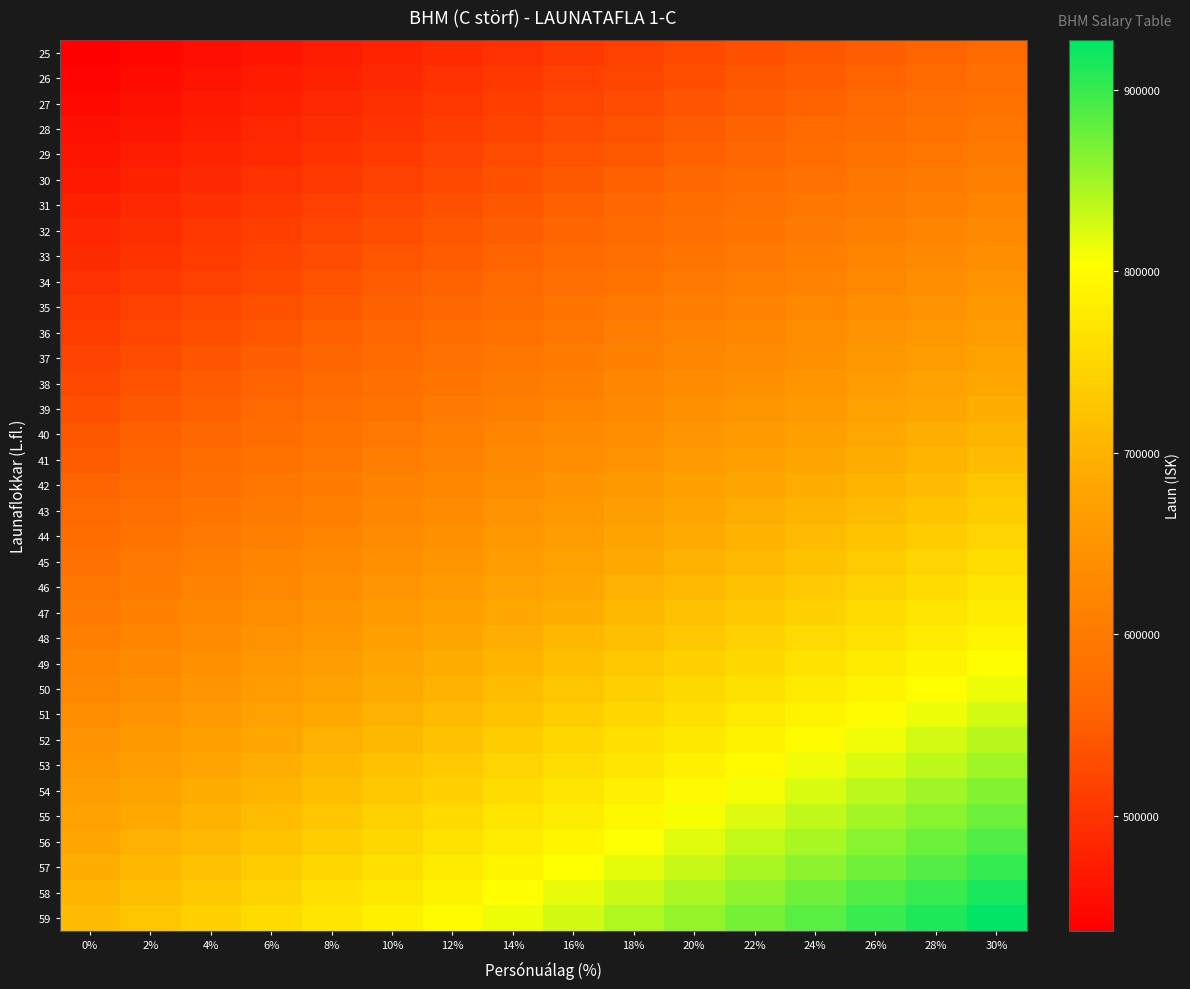

Reading right to left, transcribe all the data shown in this chart.

25: 30%=567853	28%=559117	26%=550381	24%=541644	22%=532908	20%=524172	18%=515436	16%=506700	14%=497963	12%=489227	10%=480491	8%=471755	6%=463019	4%=454282	2%=445546	0%=436810
26: 30%=576039	28%=567177	26%=558315	24%=549453	22%=540591	20%=531728	18%=522866	16%=514004	14%=505142	12%=496280	10%=487418	8%=478556	6%=469693	4%=460831	2%=451969	0%=443107
27: 30%=584350	28%=575360	26%=566370	24%=557380	22%=548390	20%=539400	18%=530410	16%=521420	14%=512430	12%=503440	10%=494450	8%=485460	6%=476470	4%=467480	2%=458490	0%=449500
28: 30%=592783	28%=583663	26%=574544	24%=565424	22%=556304	20%=547184	18%=538065	16%=528945	14%=519825	12%=510705	10%=501586	8%=492466	6%=483346	4%=474226	2%=465107	0%=455987
29: 30%=601344	28%=592092	26%=582841	24%=573589	22%=564338	20%=555086	18%=545835	16%=536584	14%=527332	12%=518081	10%=508829	8%=499578	6%=490326	4%=481075	2%=471823	0%=462572
30: 30%=610032	28%=600646	26%=591261	24%=581876	22%=572491	20%=563106	18%=553721	16%=544336	14%=534951	12%=525566	10%=516181	8%=506795	6%=497410	4%=488025	2%=478640	0%=469255
31: 30%=618851	28%=609330	26%=599809	24%=590288	22%=580768	20%=571247	18%=561726	16%=552205	14%=542684	12%=533164	10%=523643	8%=514122	6%=504601	4%=495081	2%=485560	0%=476039
32: 30%=627803	28%=618144	26%=608486	24%=598827	22%=589169	20%=579510	18%=569852	16%=560193	14%=550535	12%=540876	10%=531218	8%=521559	6%=511901	4%=502242	2%=492584	0%=482925
33: 30%=636887	28%=627089	26%=617290	24%=607492	22%=597694	20%=587896	18%=578097	16%=568299	14%=558501	12%=548703	10%=538904	8%=529106	6%=519308	4%=509510	2%=499711	0%=489913
34: 30%=646110	28%=636170	26%=626230	24%=616290	22%=606350	20%=596410	18%=586469	16%=576529	14%=566589	12%=556649	10%=546709	8%=536769	6%=526828	4%=516888	2%=506948	0%=497008
35: 30%=655470	28%=645386	26%=635302	24%=625218	22%=615134	20%=605050	18%=594965	16%=584881	14%=574797	12%=564713	10%=554629	8%=544545	6%=534460	4%=524376	2%=514292	0%=504208
36: 30%=664970	28%=654739	26%=644509	24%=634279	22%=624048	20%=613818	18%=603588	16%=593357	14%=583127	12%=572897	10%=562667	8%=552436	6%=542206	4%=531976	2%=521745	0%=511515
37: 30%=674613	28%=664234	26%=653856	24%=643477	22%=633098	20%=622720	18%=612341	16%=601962	14%=591584	12%=581205	10%=570826	8%=560448	6%=550069	4%=539690	2%=529312	0%=518933
38: 30%=684402	28%=673873	26%=663343	24%=652814	22%=642285	20%=631756	18%=621226	16%=610697	14%=600168	12%=589639	10%=579109	8%=568580	6%=558051	4%=547522	2%=536992	0%=526463
39: 30%=694337	28%=683654	26%=672972	24%=662290	22%=651608	20%=640926	18%=630244	16%=619562	14%=608880	12%=598198	10%=587516	8%=576833	6%=566151	4%=555469	2%=544787	0%=534105
40: 30%=704419	28%=693582	26%=682745	24%=671908	22%=661070	20%=650233	18%=639396	16%=628559	14%=617722	12%=606884	10%=596047	8%=585210	6%=574373	4%=563535	2%=552698	0%=541861
41: 30%=714654	28%=703660	26%=692665	24%=681670	22%=670675	20%=659681	18%=648686	16%=637691	14%=626697	12%=615702	10%=604707	8%=593713	6%=582718	4%=571723	2%=560729	0%=549734
42: 30%=725041	28%=713887	26%=702732	24%=691578	22%=680423	20%=669269	18%=658114	16%=646960	14%=635805	12%=624651	10%=613496	8%=602342	6%=591187	4%=580033	2%=568878	0%=557724
43: 30%=735587	28%=724270	26%=712953	24%=701637	22%=690320	20%=679003	18%=667686	16%=656370	14%=645053	12%=633736	10%=622420	8%=611103	6%=599786	4%=588469	2%=577153	0%=565836
44: 30%=746288	28%=734807	26%=723326	24%=711844	22%=700363	20%=688882	18%=677400	16%=665919	14%=654438	12%=642956	10%=631475	8%=619993	6%=608512	4%=597031	2%=585549	0%=574068
45: 30%=757153	28%=745504	26%=733856	24%=722207	22%=710559	20%=698910	18%=687262	16%=675613	14%=663965	12%=652316	10%=640668	8%=629019	6%=617371	4%=605722	2%=594074	0%=582425
46: 30%=768178	28%=756360	26%=744542	24%=732723	22%=720905	20%=709087	18%=697269	16%=685451	14%=673633	12%=661815	10%=649997	8%=638178	6%=626360	4%=614542	2%=602724	0%=590906
47: 30%=779367	28%=767377	26%=755386	24%=743396	22%=731406	20%=719416	18%=707425	16%=695435	14%=683445	12%=671455	10%=659464	8%=647474	6%=635484	4%=623494	2%=611503	0%=599513
48: 30%=790728	28%=778563	26%=766398	24%=754232	22%=742067	20%=729902	18%=717737	16%=705572	14%=693407	12%=681242	10%=669077	8%=656912	6%=644747	4%=632582	2%=620417	0%=608252
49: 30%=802255	28%=789912	26%=777570	24%=765228	22%=752885	20%=740543	18%=728200	16%=715858	14%=703516	12%=691173	10%=678831	8%=666489	6%=654146	4%=641804	2%=629461	0%=617119
50: 30%=813959	28%=801436	26%=788914	24%=776391	22%=763869	20%=751346	18%=738824	16%=726302	14%=713779	12%=701257	10%=688734	8%=676212	6%=663689	4%=651167	2%=638644	0%=626122
51: 30%=825838	28%=813133	26%=800428	24%=787722	22%=775017	20%=762312	18%=749607	16%=736902	14%=724196	12%=711491	10%=698786	8%=686081	6%=673376	4%=660670	2%=647965	0%=635260
52: 30%=837893	28%=825002	26%=812112	24%=799221	22%=786330	20%=773440	18%=760549	16%=747658	14%=734768	12%=721877	10%=708986	8%=696096	6%=683205	4%=670314	2%=657424	0%=644533
53: 30%=850130	28%=837051	26%=823972	24%=810893	22%=797814	20%=784735	18%=771656	16%=758577	14%=745498	12%=732420	10%=719341	8%=706262	6%=693183	4%=680104	2%=667025	0%=653946
54: 30%=862551	28%=849281	26%=836011	24%=822741	22%=809471	20%=796201	18%=782931	16%=769661	14%=756391	12%=743121	10%=729851	8%=716581	6%=703311	4%=690041	2%=676771	0%=663501
55: 30%=875157	28%=861693	26%=848229	24%=834766	22%=821302	20%=807838	18%=794374	16%=780910	14%=767446	12%=753982	10%=740518	8%=727054	6%=713590	4%=700126	2%=686662	0%=673198
56: 30%=887951	28%=874290	26%=860629	24%=846968	22%=833308	20%=819647	18%=805986	16%=792325	14%=778664	12%=765004	10%=751343	8%=737682	6%=724021	4%=710361	2%=696700	0%=683039
57: 30%=900939	28%=887078	26%=873218	24%=859357	22%=845497	20%=831636	18%=817775	16%=803915	14%=790054	12%=776194	10%=762333	8%=748472	6%=734612	4%=720751	2%=706891	0%=693030
58: 30%=914122	28%=900059	26%=885995	24%=871932	22%=857869	20%=843805	18%=829742	16%=815678	14%=801615	12%=787552	10%=773488	8%=759425	6%=745361	4%=731298	2%=717234	0%=703171
59: 30%=927505	28%=913235	26%=898966	24%=884697	22%=870427	20%=856158	18%=841889	16%=827619	14%=813350	12%=799081	10%=784812	8%=770542	6%=756273	4%=742004	2%=727734	0%=713465